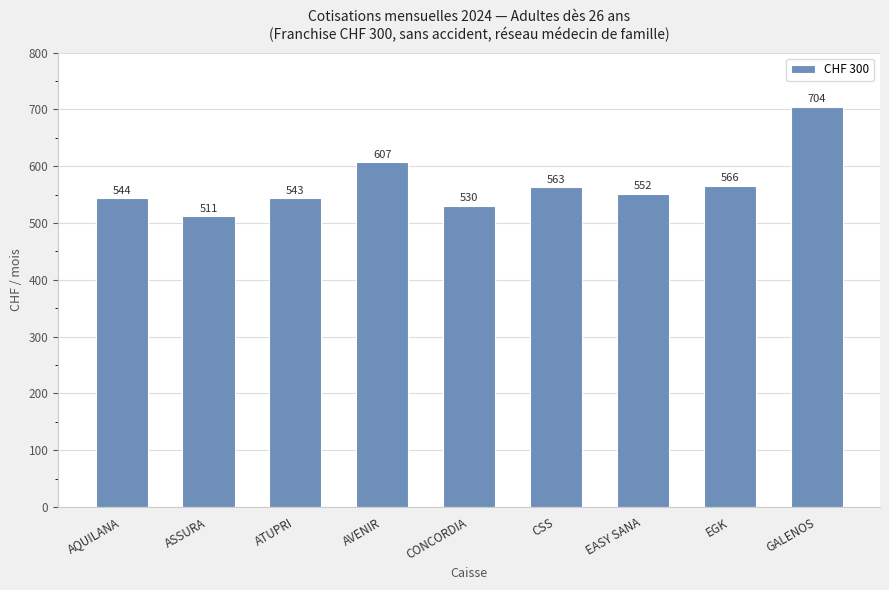

Approximately how many times larger is the value at ASSURA compared to AVENIR?

0.8